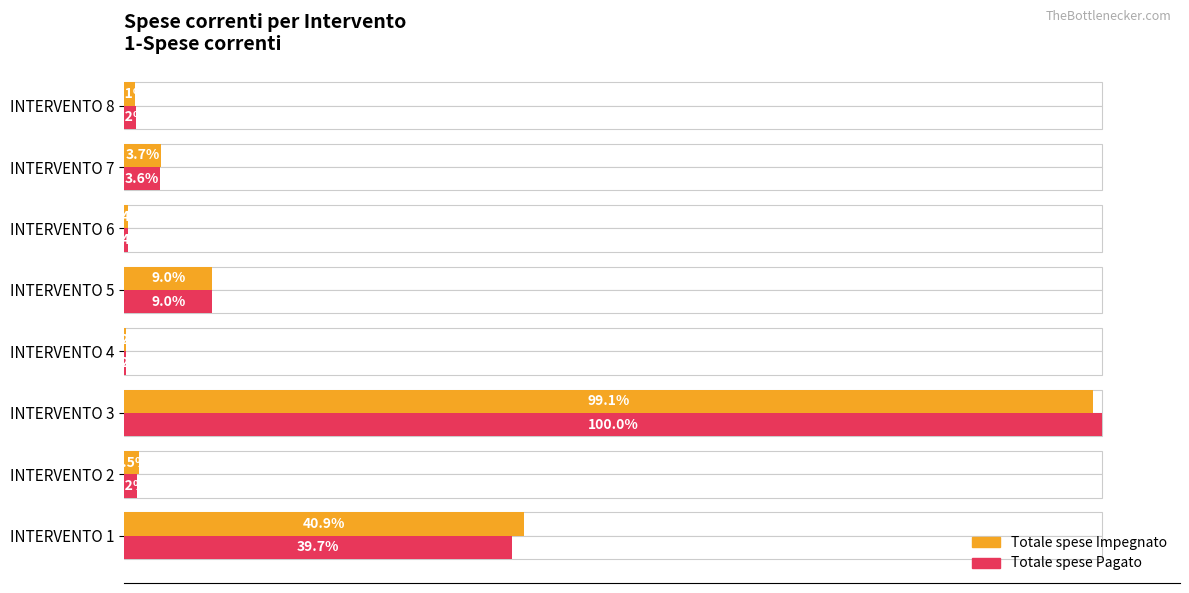

Reading left to right, transcribe all the data shown in this chart.

Totale spese Impegnato: 3648761.6	133185.1	8842914.3	18663.3	803511.4	35745.9	330833.5	95683.5
Totale spese Pagato: 3537299.2	110997.3	8921090.8	18059.1	802581.0	35745.9	322347.1	107860.7